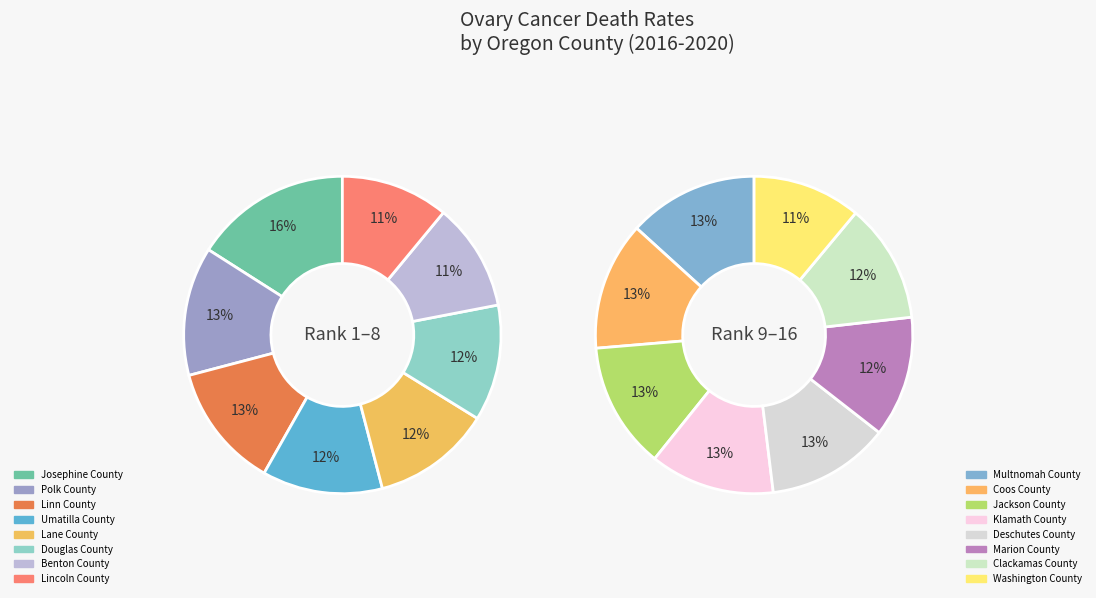

What is the change in value from Deschutes County to Washington County?

-0.8